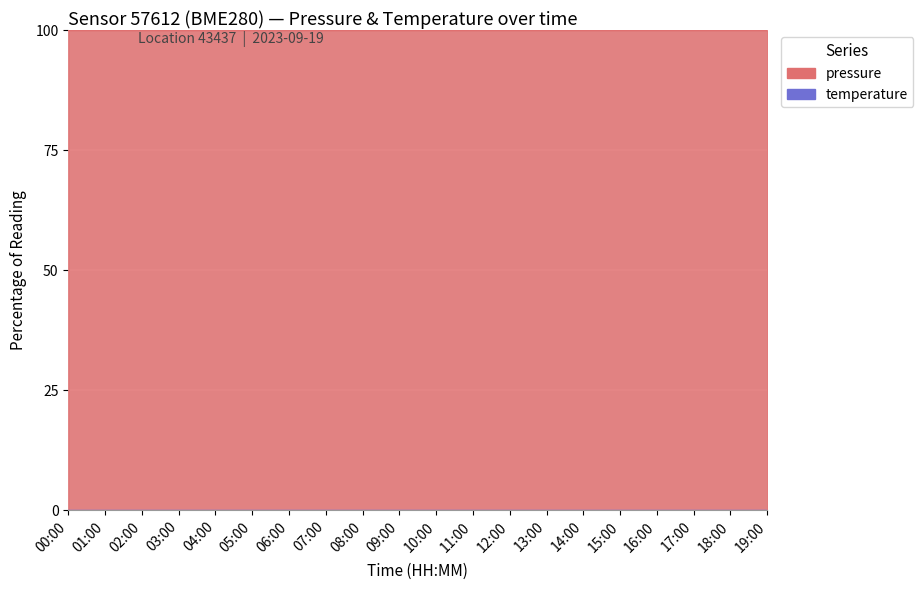

List the labels in order of value, smallest first.

07:00, 11:00, 03:00, 09:00, 06:00, 05:00, 02:00, 08:00, 04:00, 14:00, 01:00, 16:00, 10:00, 15:00, 00:00, 12:00, 13:00, 19:00, 18:00, 17:00